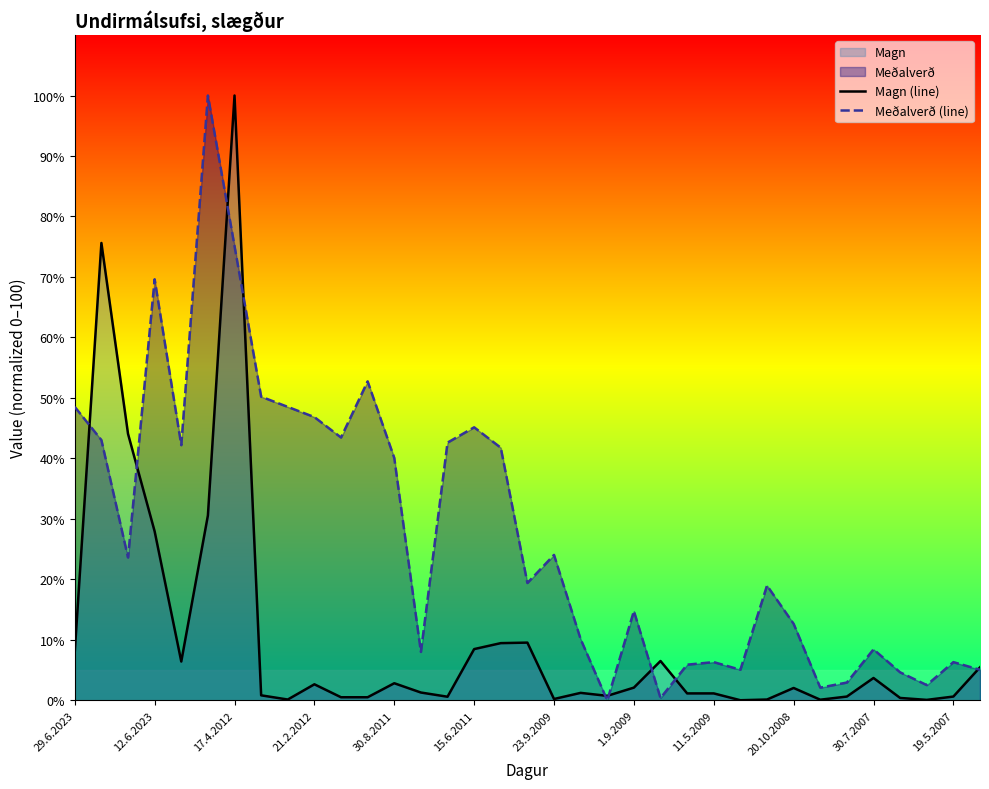

Rank the series at 17.4.2012 from lowest to highest value.

Meðalverð (line), Magn (line)